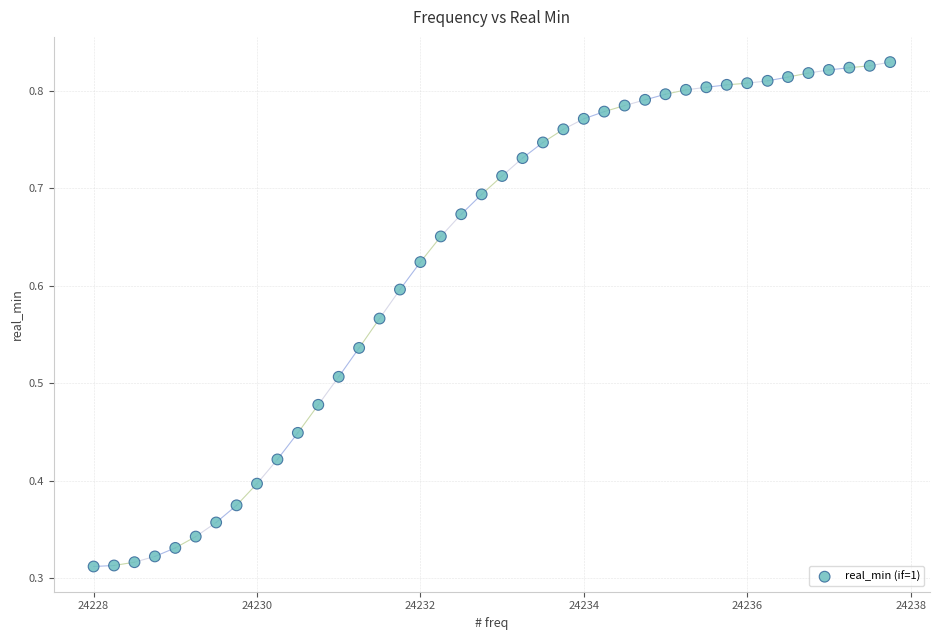

What is the range of X values (max minus min)?

9.8